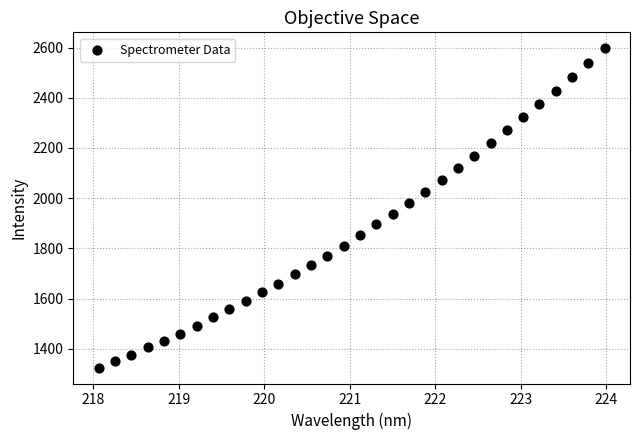

What is the range of Y values (max minus min)?

1272.4